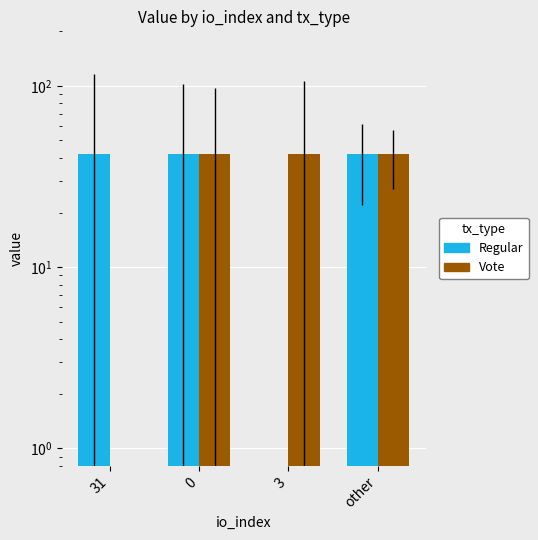

The value of Vote at 0 is 41.9. True or false?

True